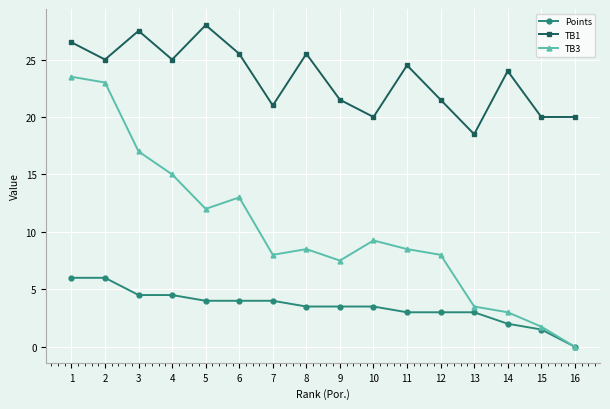

What is the difference between the maximum and minimum values in the Points series?

6.0